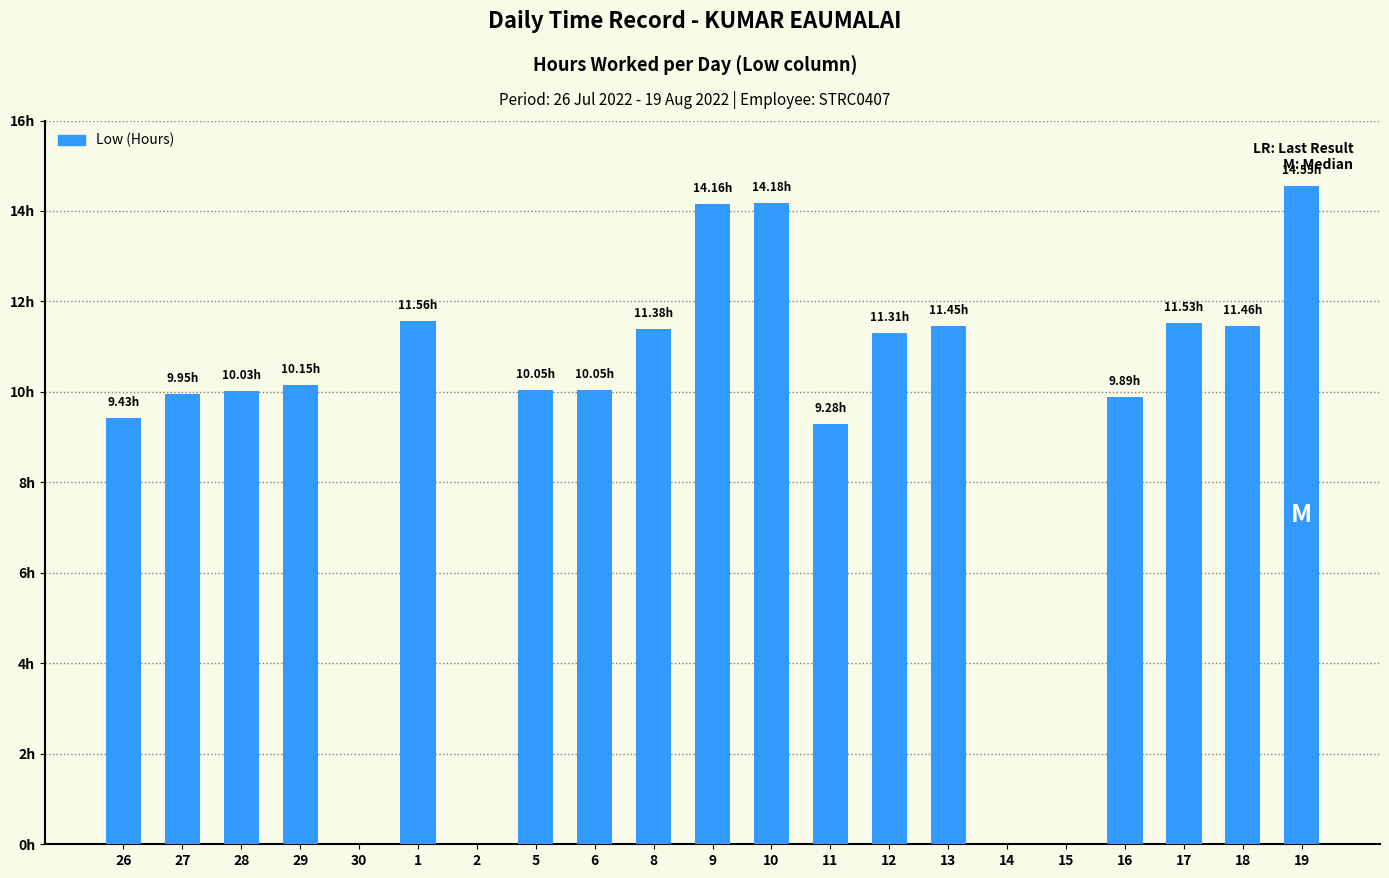

What is the average value?

9.1